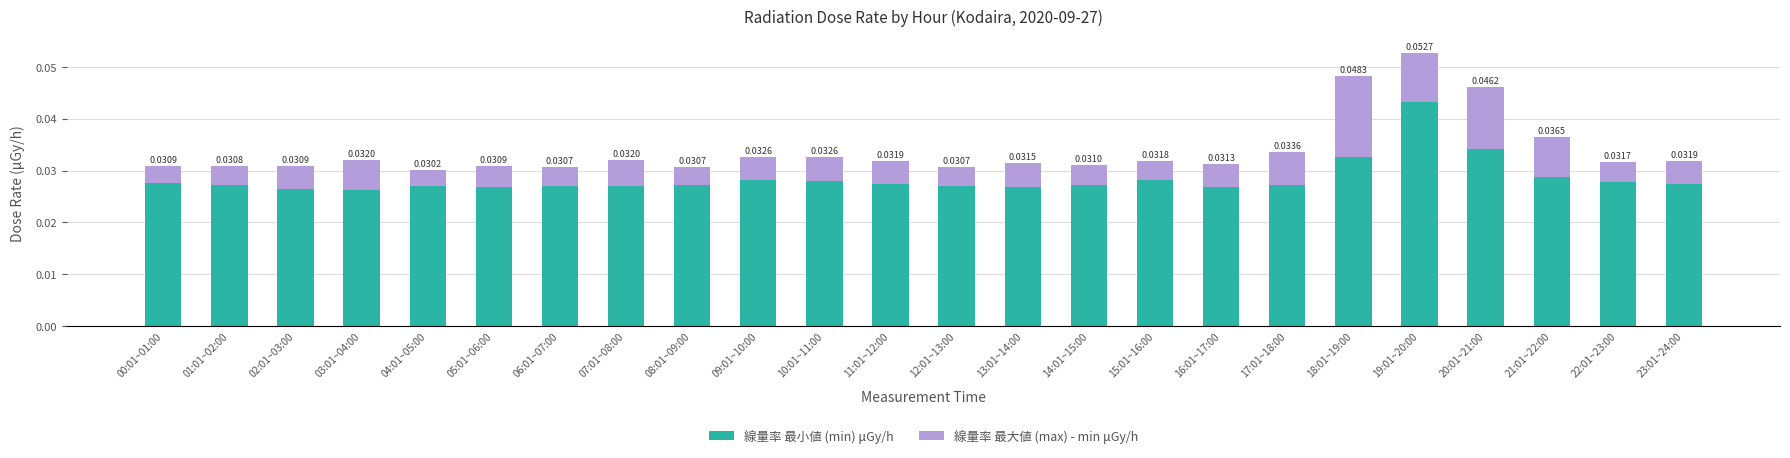

At which category is the sum across all series the highest?

19:01~20:00